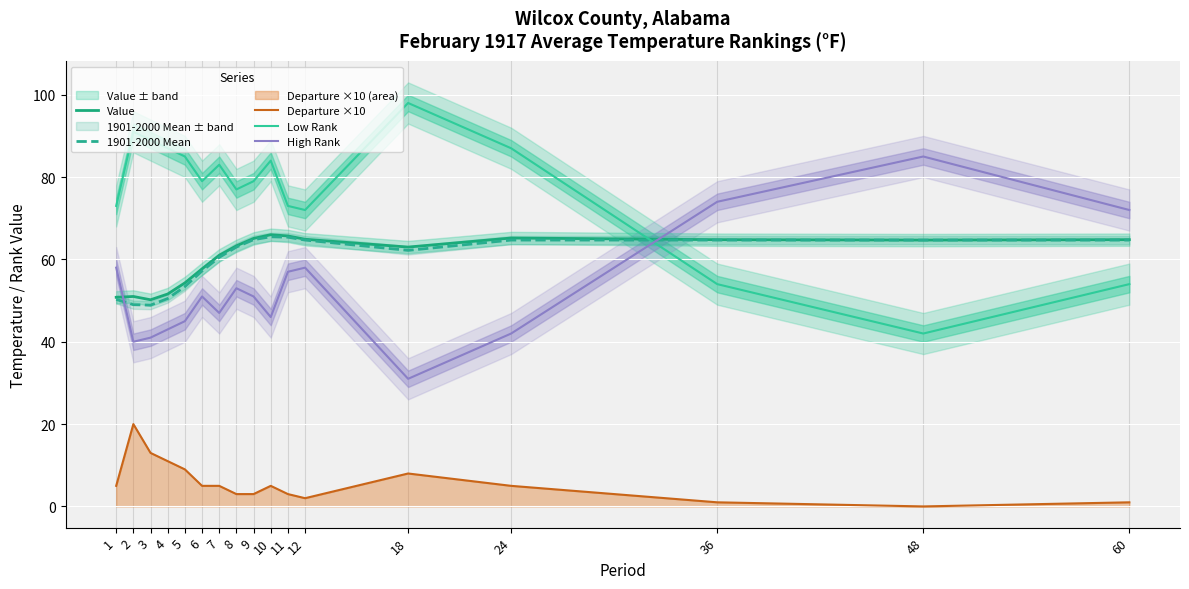

Which series changed the most between 9 and 18?

High Rank